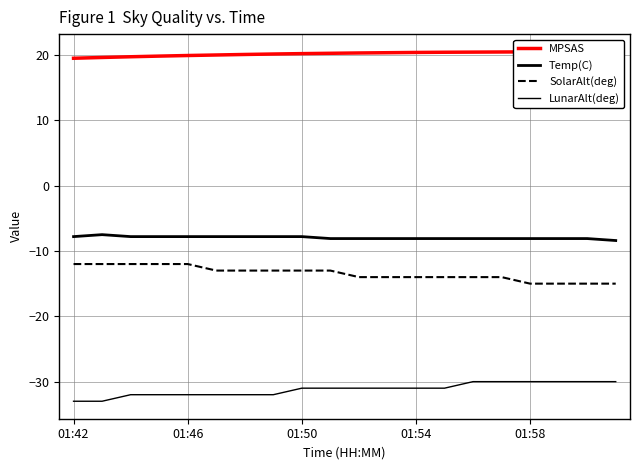

What is the spread (max minus min) of values at 01:50?

51.7